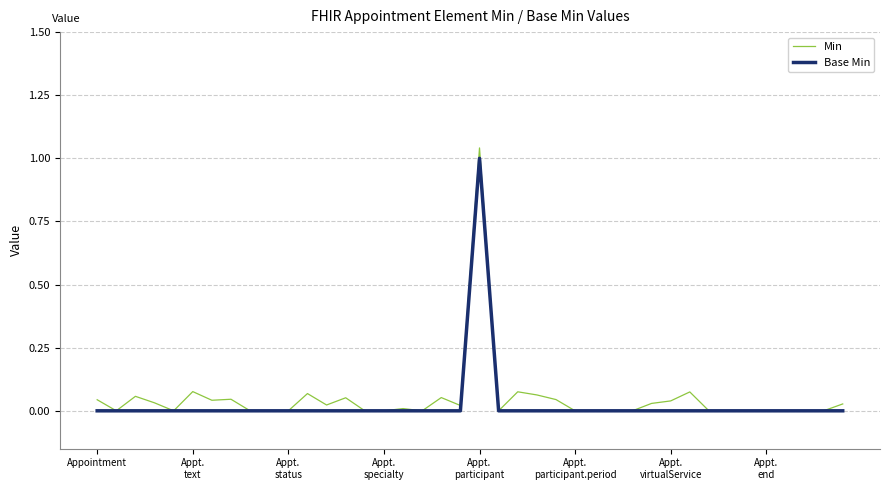

Which series has the largest range (max minus min)?

Min